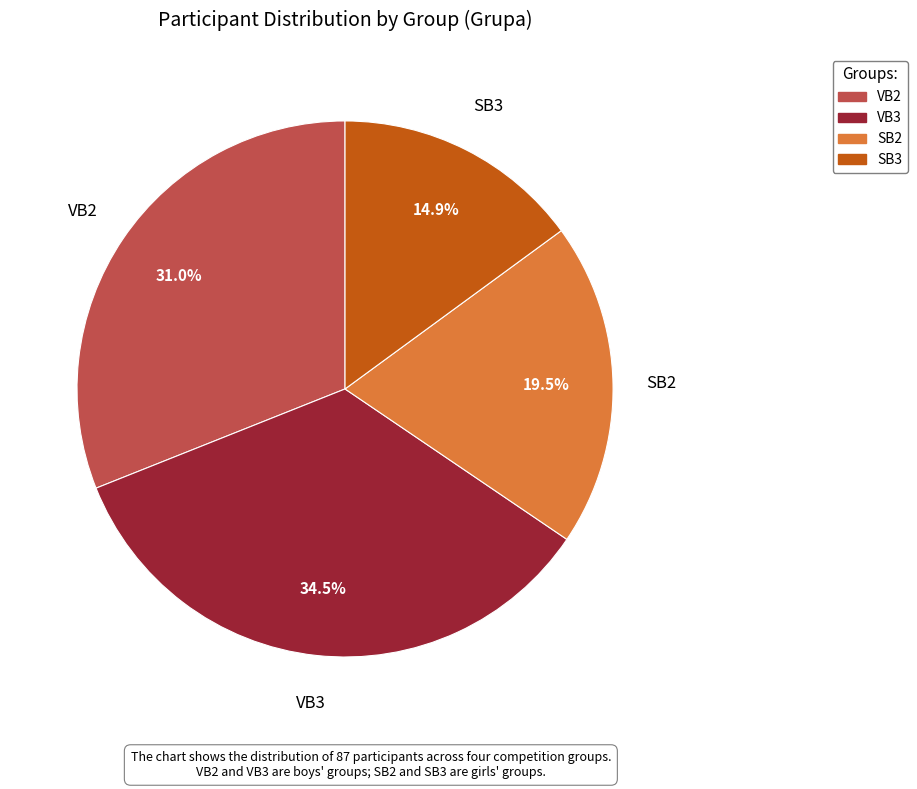

What portion of the pie excludes VB2?

69.0%